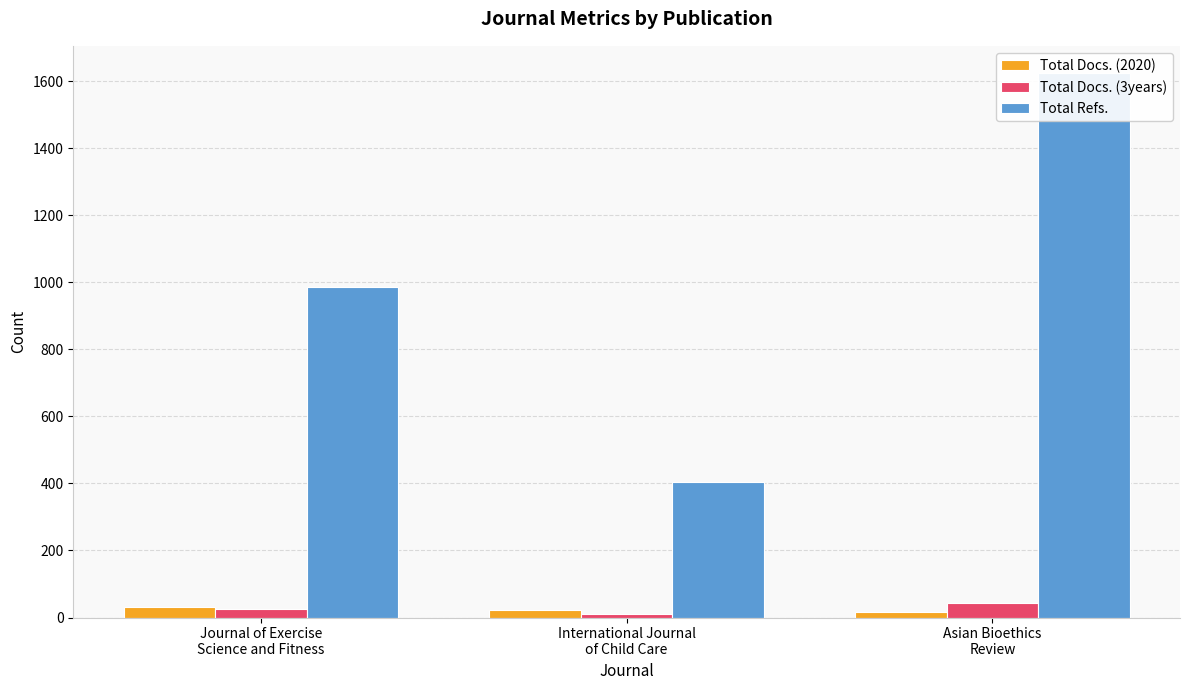

Is it true that Total Docs. (2020) equals 35 at International Journal
of Child Care?

False